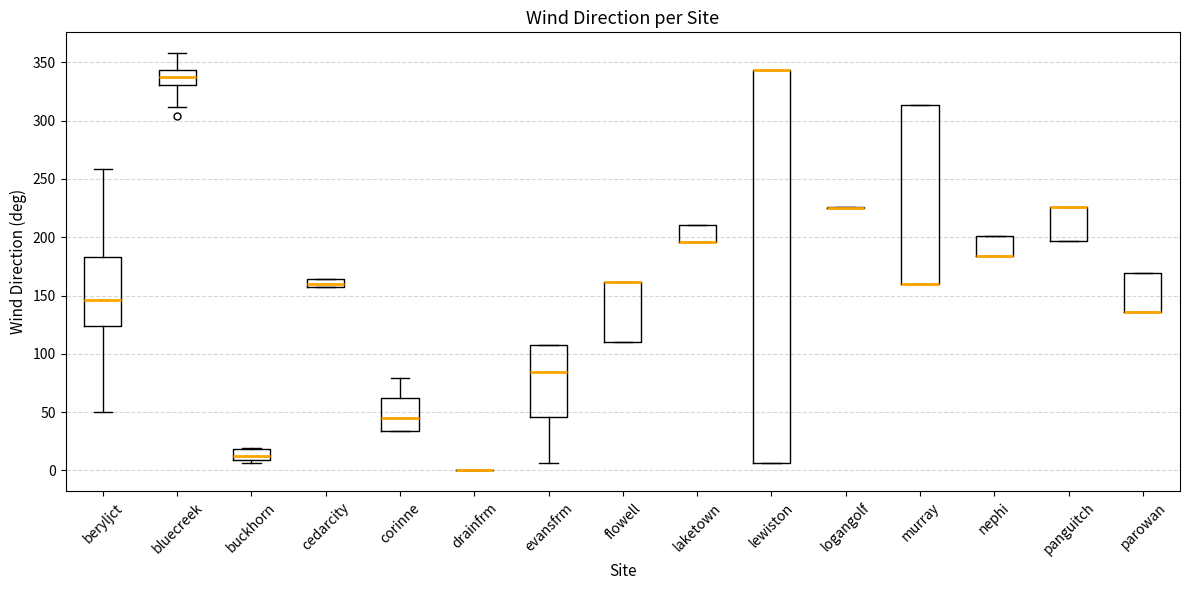

Where does the median line of the box for evansfrm sit on the y-axis? The values are not printed on the chart, so give them approximately, as read against the axis.

85